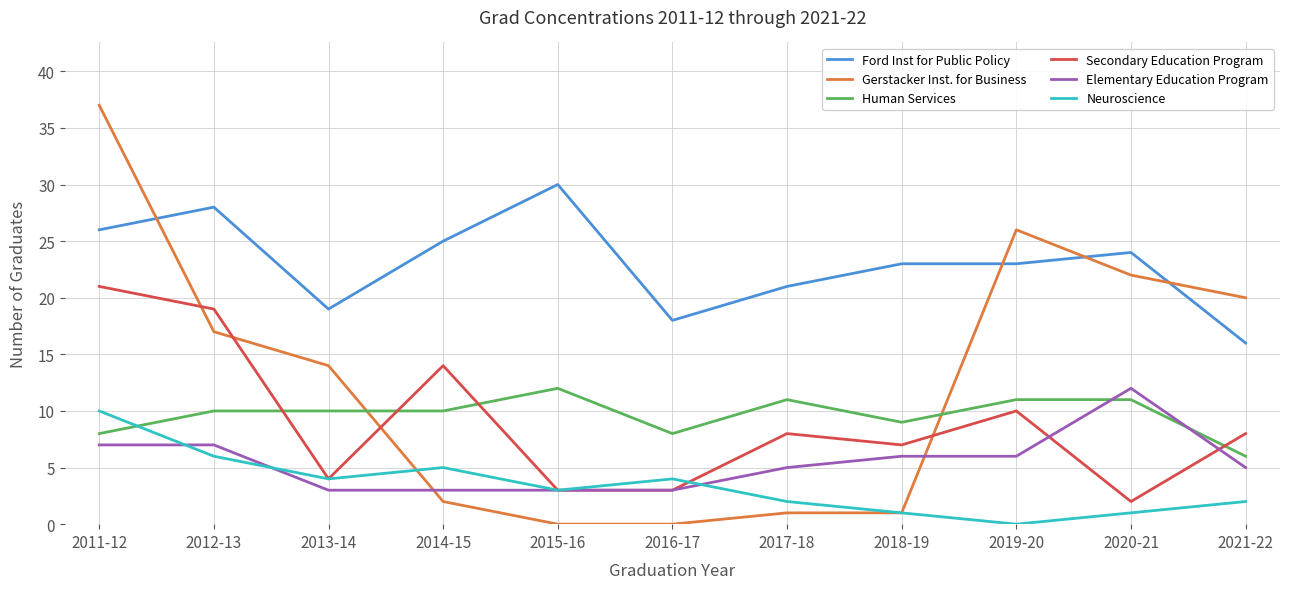

Which series has the largest total across all categories?

Ford Inst for Public Policy